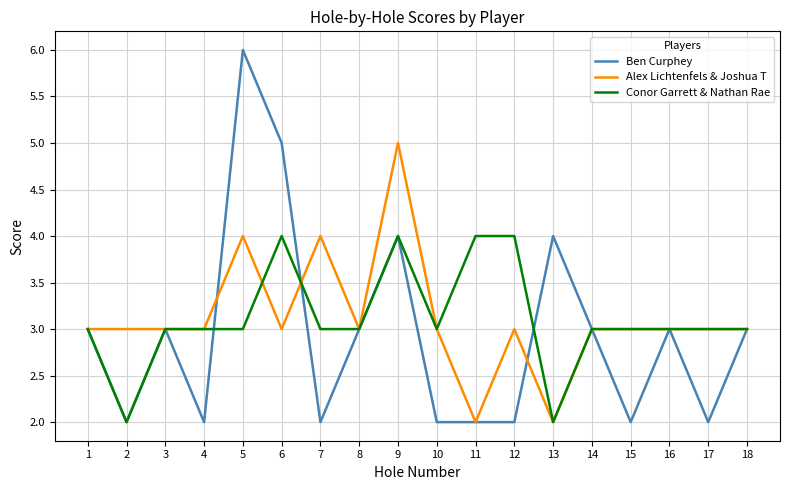

What is the greatest value displayed?

6